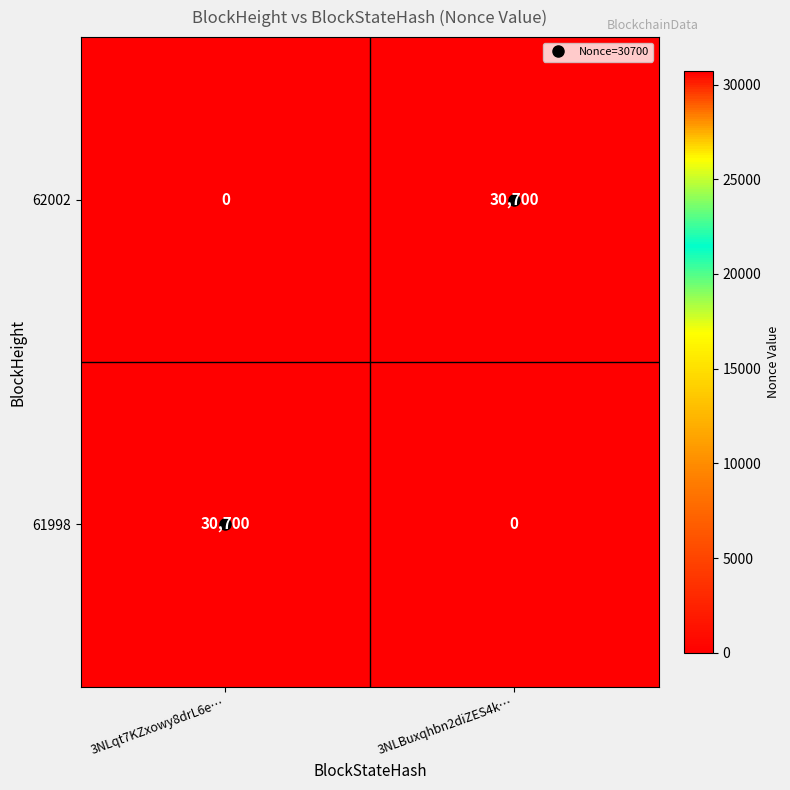

The 61998 series shows 15200 at 3NLqt7KZxowy8drL6e…. True or false?

False